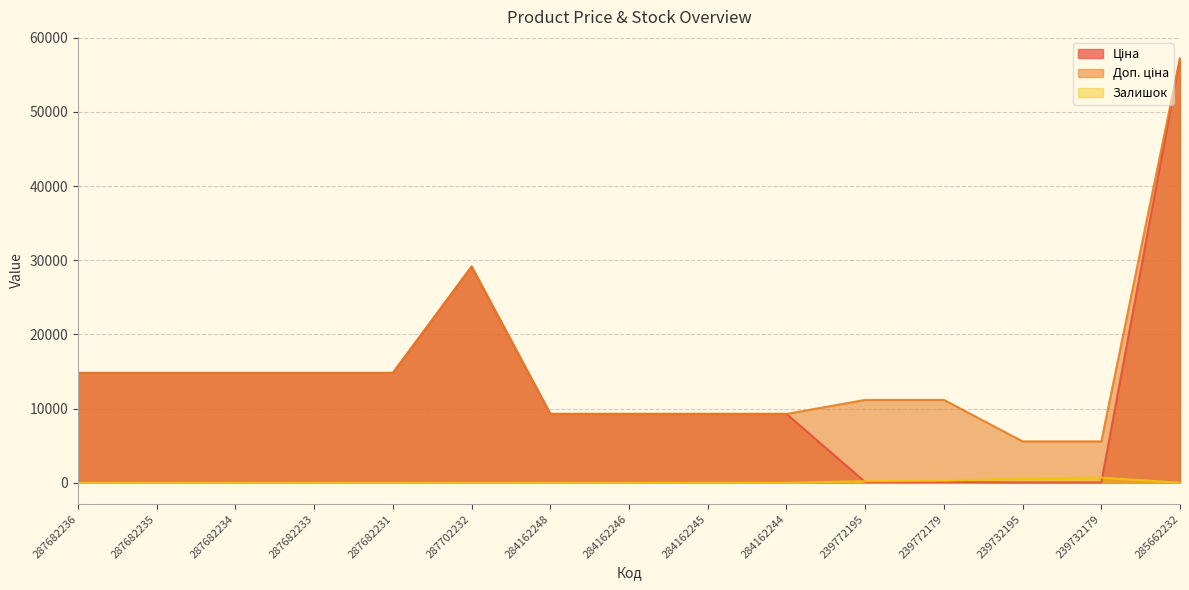

True or false: Ціна and Доп. ціна intersect in this chart.

False